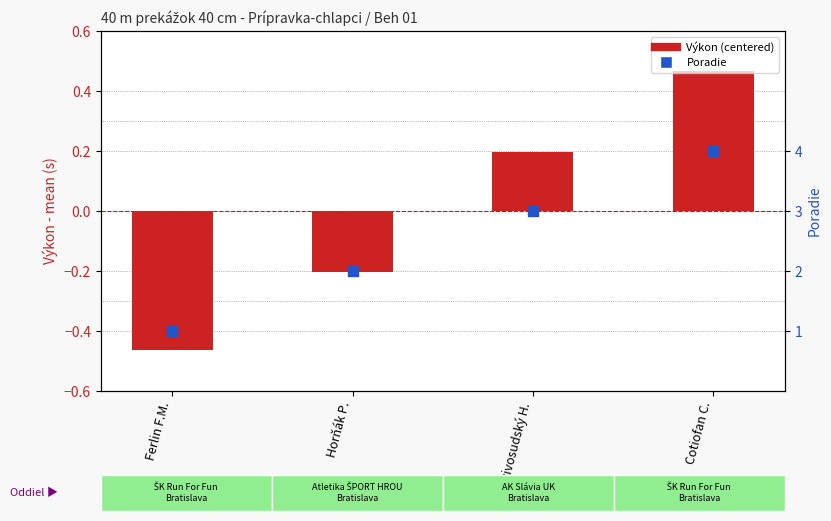

What are all the series names shown in the legend?

Výkon (centered), Poradie